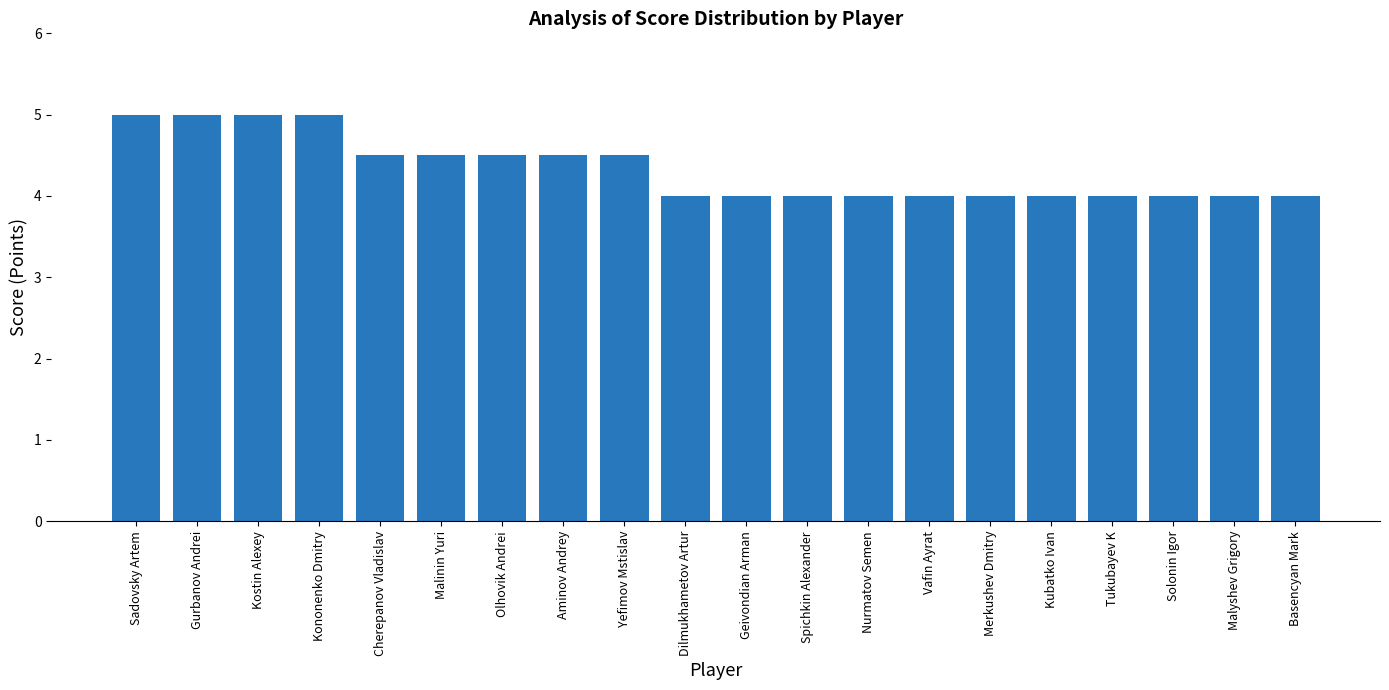

What is the sum of all values?

86.5